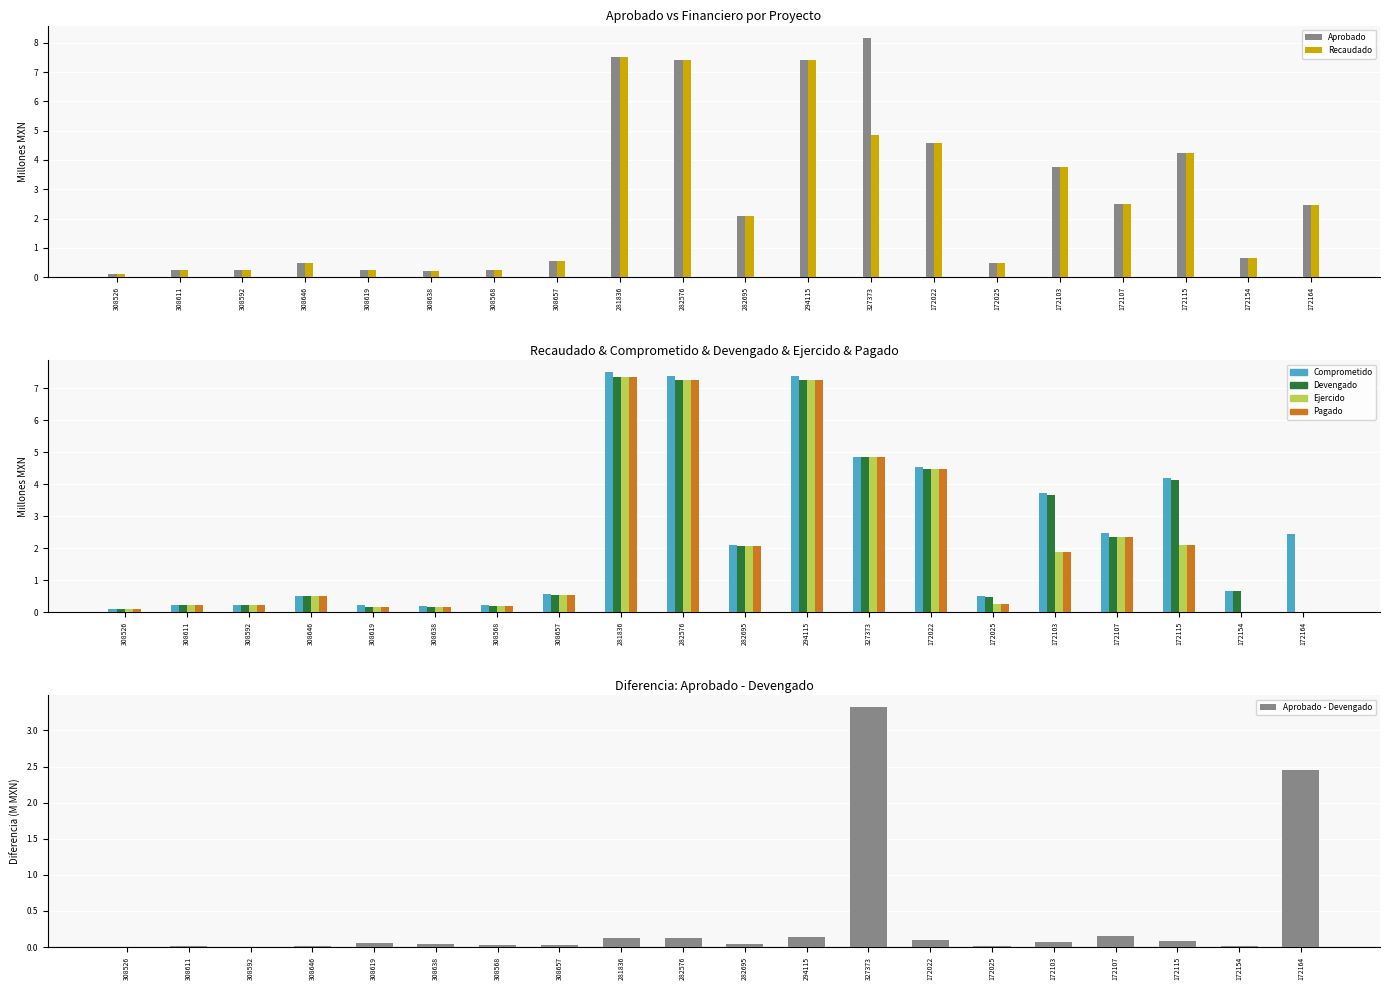

List the series in order of their peak value, lowest first.

Devengado, Ejercido, Pagado, Comprometido, Recaudado, Aprobado